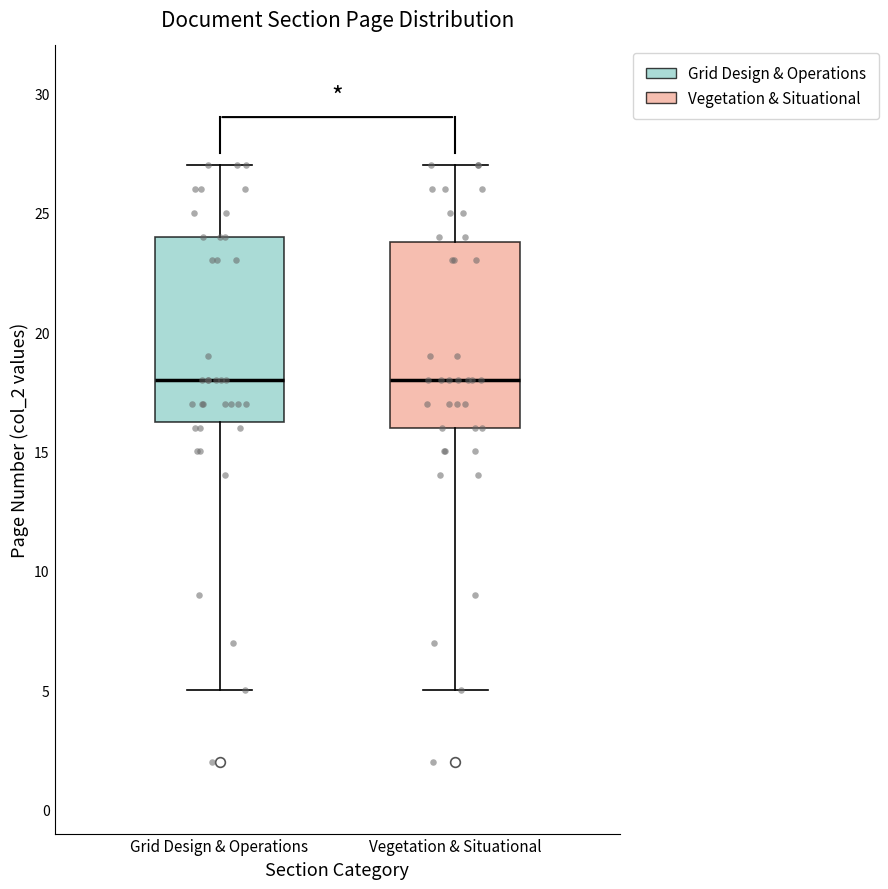

Reading left to right, transcribe this box plot: for each box, give where its median line is, the range the box spans, and where its two whiskers end, as read against the y-axis. The values are not printed on the chart, so give them approximately, as read against the axis.

Grid Design & Operations: median 18.0, box 16.5 to 24.0, whiskers 5.0 to 27.0
Vegetation & Situational: median 18.0, box 16.0 to 24.0, whiskers 5.0 to 27.0